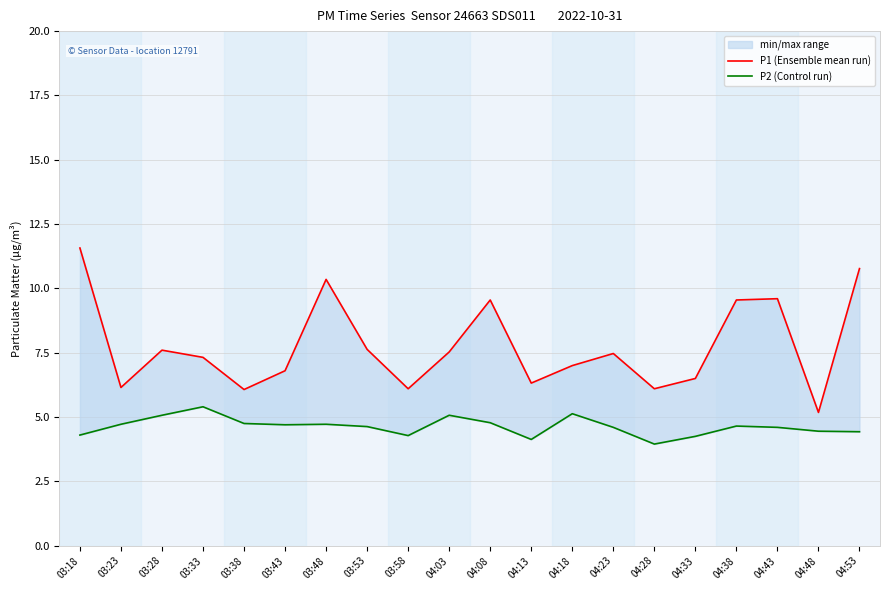

At which category is the sum across all series the highest?

03:18